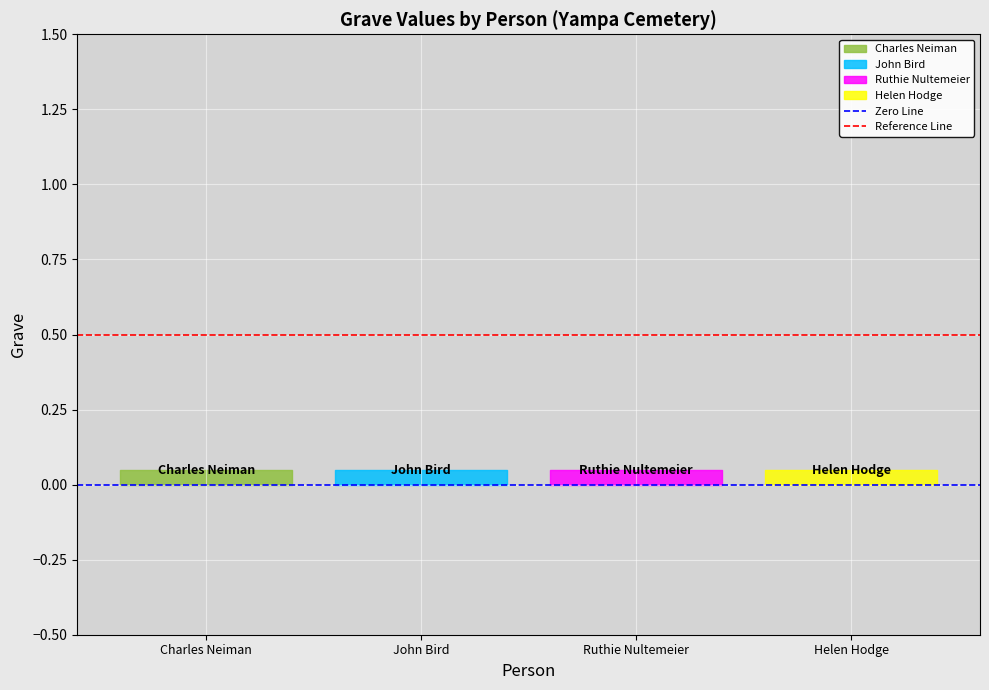

What is the value of the Reference Line point at the 1st from the left?

0.5